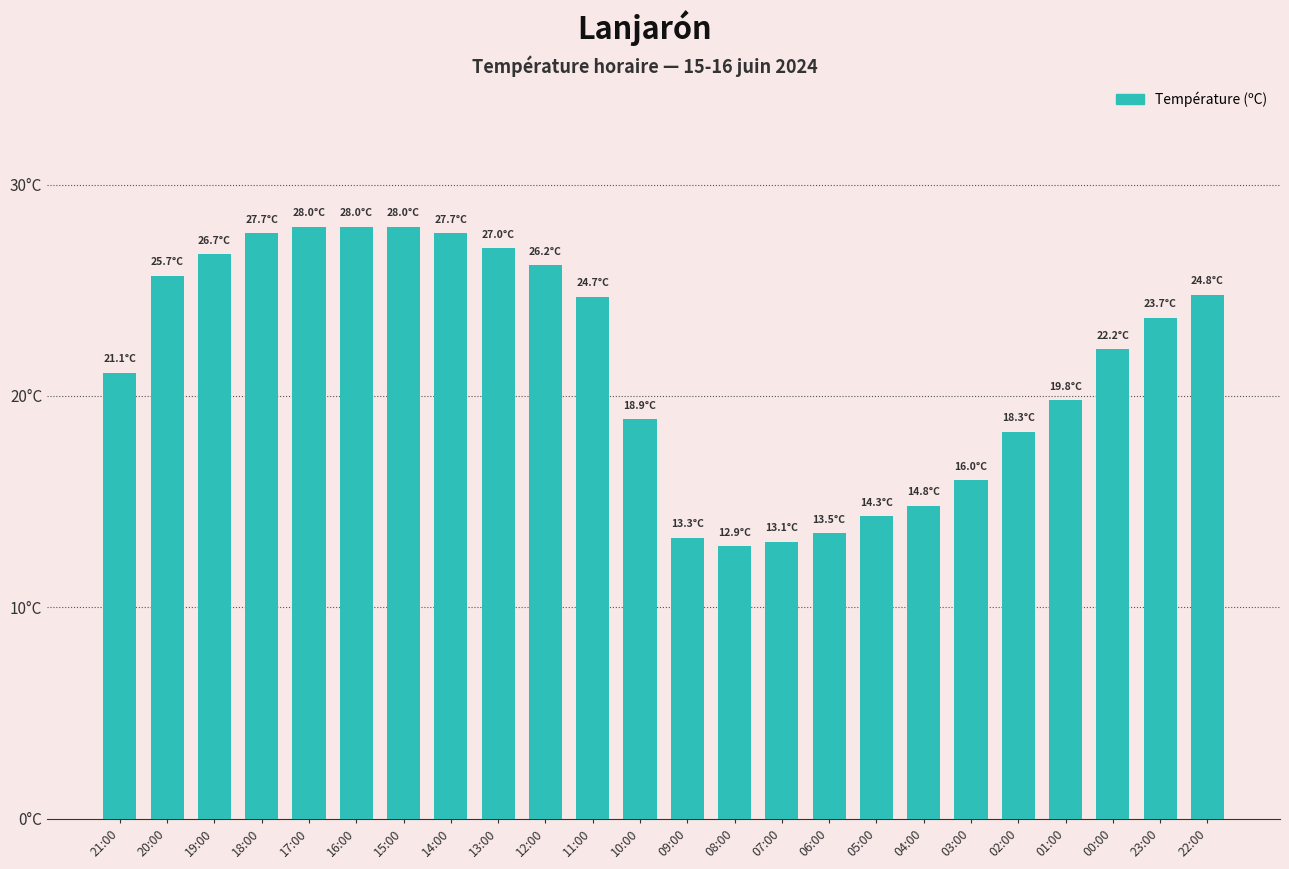

The value at 15:00 is 41.2. True or false?

False